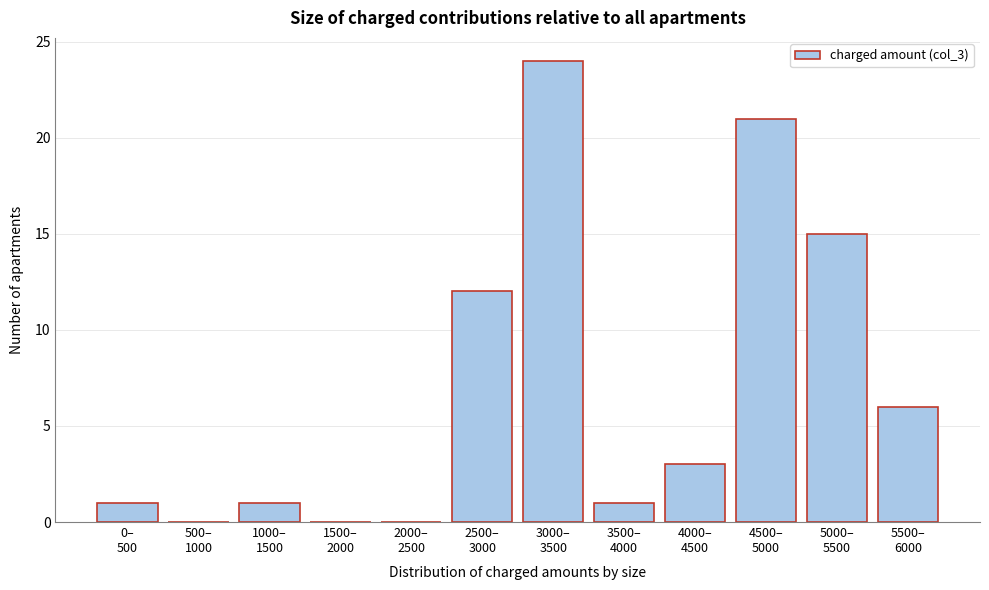

What is the sum of all values?

84